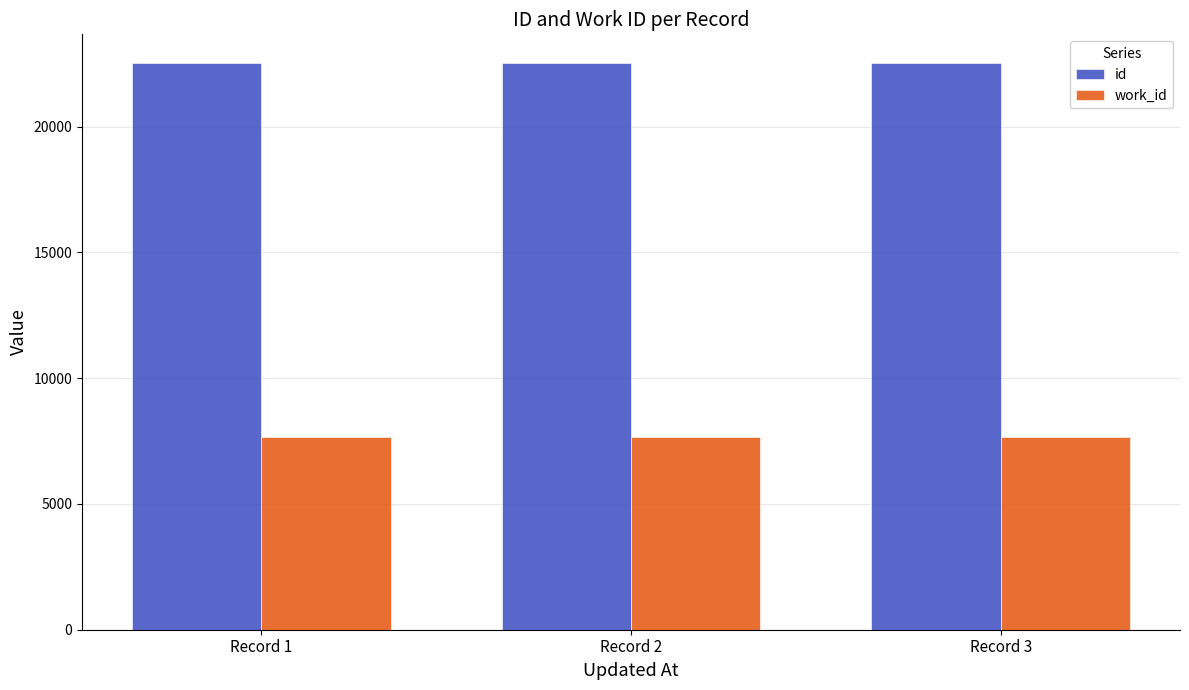

What is the value of the id bar at the 1st from the left?

22541